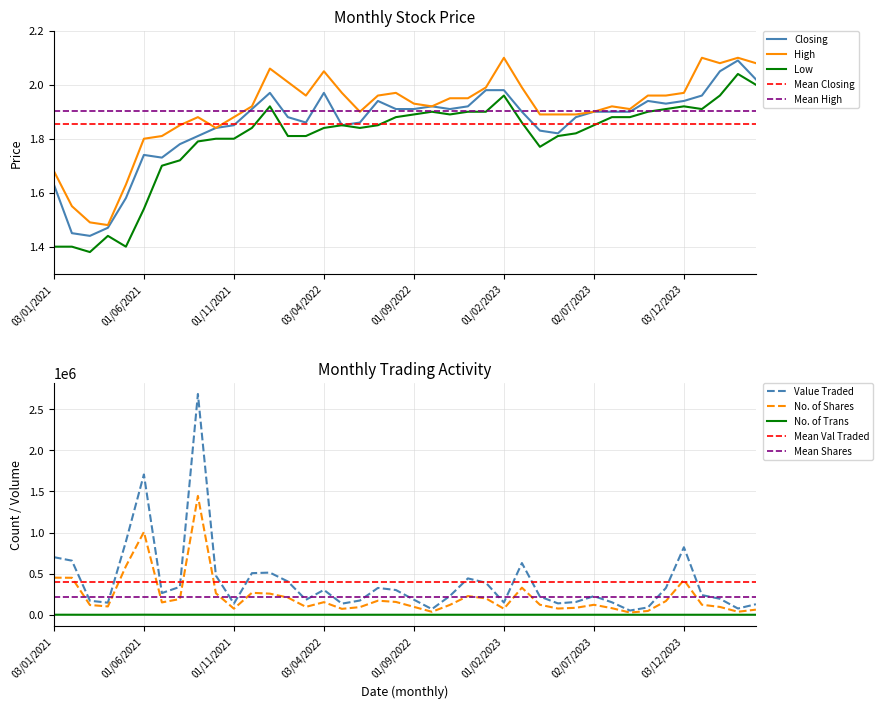

Where is Value Traded nearest to the value 1367917?

01/06/2021